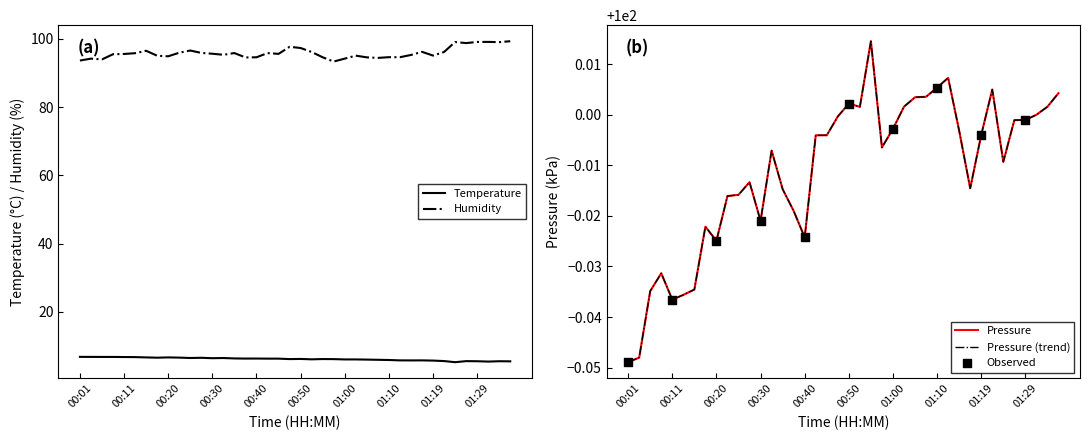

Which series has the largest total across all categories?

pressure_kPa